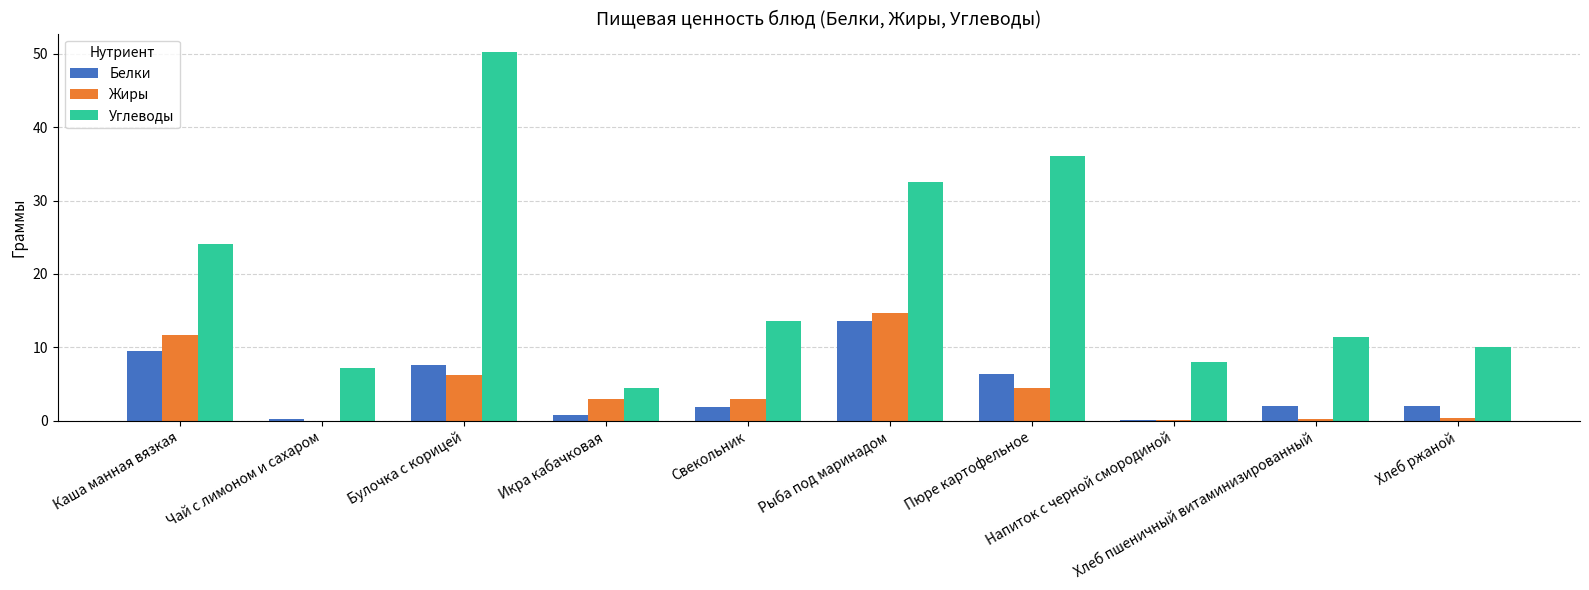

What is the sum of all Белки values?

43.8